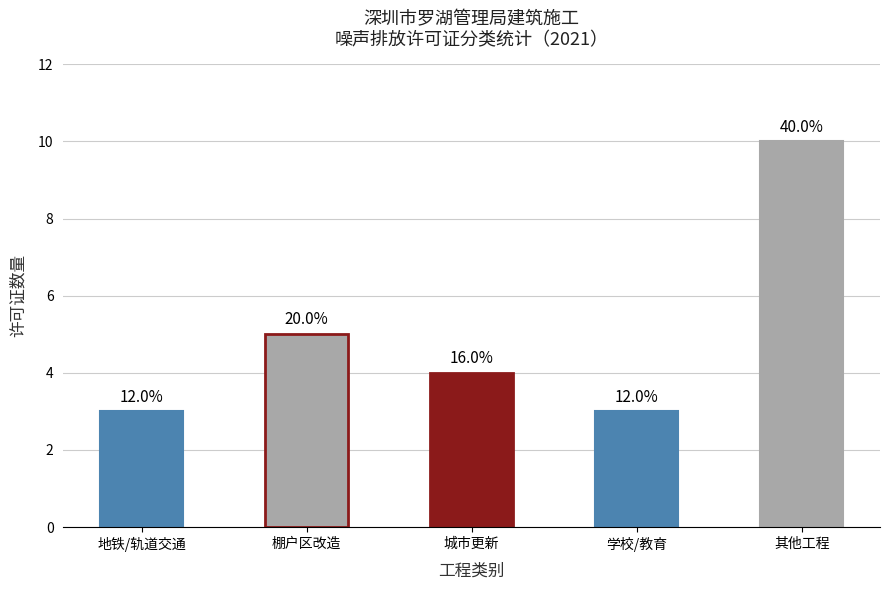

Reading left to right, list all the values displayed in this chart.

地铁/轨道交通=3	棚户区改造=5	城市更新=4	学校/教育=3	其他工程=10